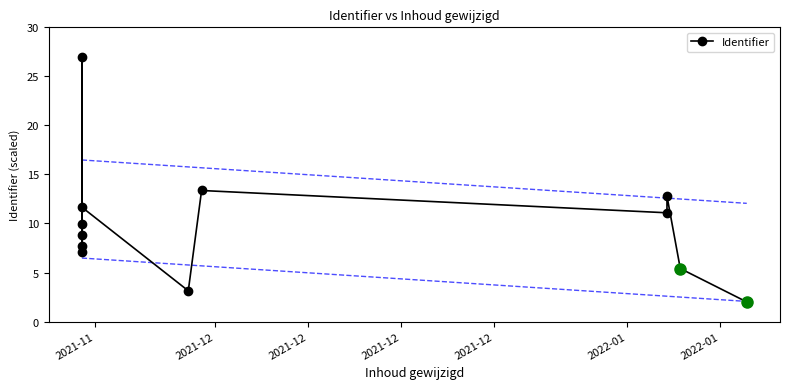

Reading left to right, what are all the values shown in this chart?

7.1	27.0	8.8	7.7	10.0	11.7	3.1	13.4	11.1	12.8	5.4	2.0